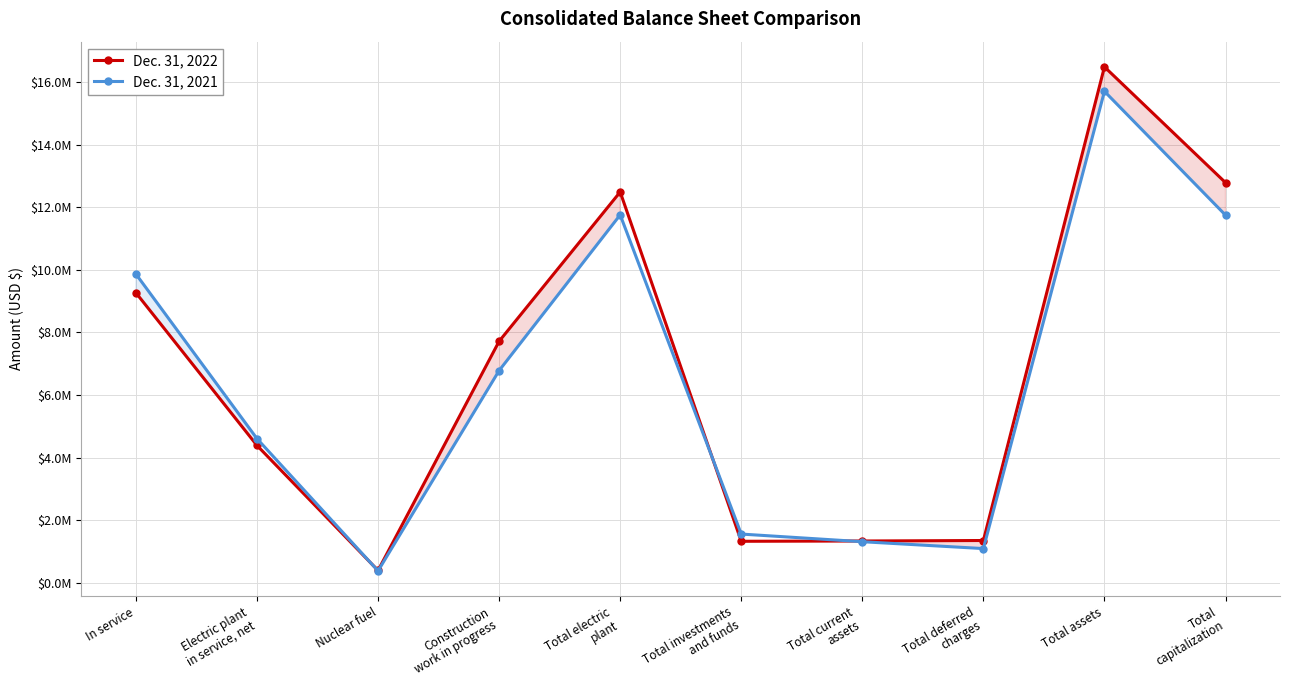

What is the sum of the Dec. 31, 2022 values at Total
capitalization and Total current
assets?

14118667